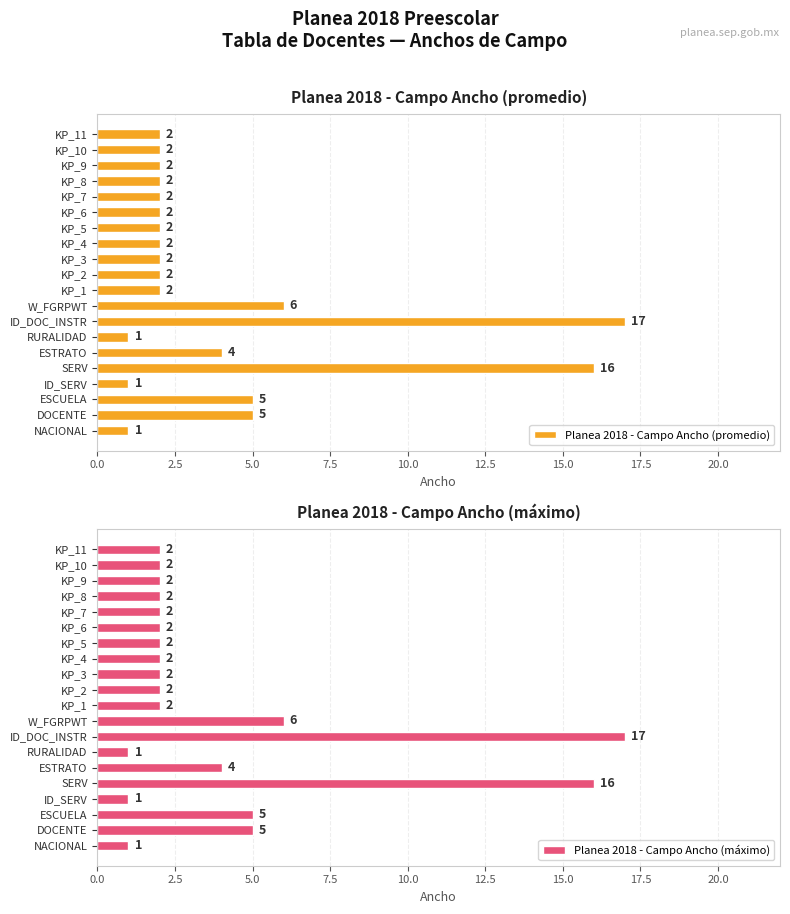

At which label is Planea 2018 - Campo Ancho (máximo) closest to 9?

W_FGRPWT